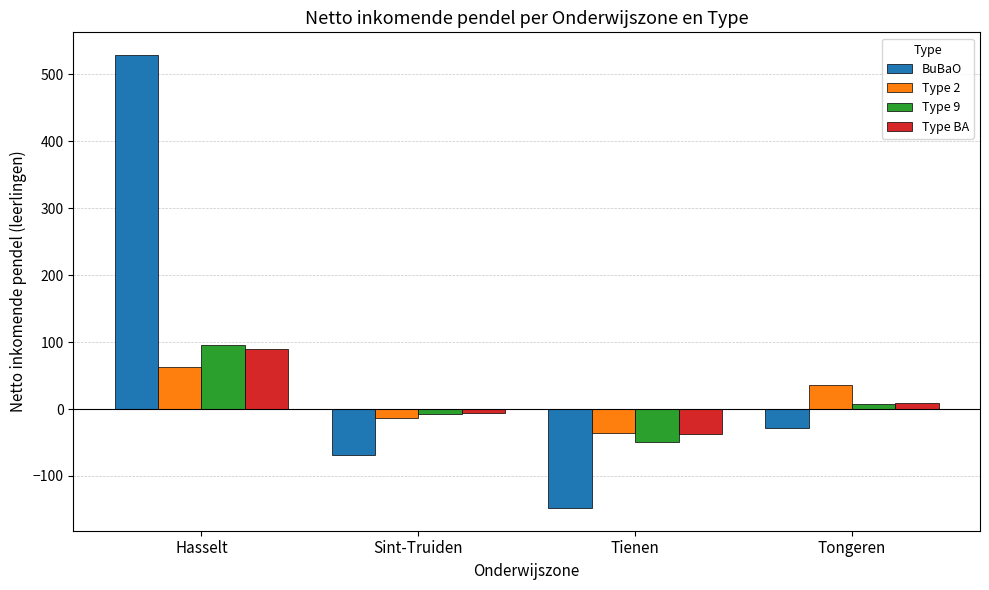

List the series in order of their peak value, highest first.

BuBaO, Type 9, Type BA, Type 2